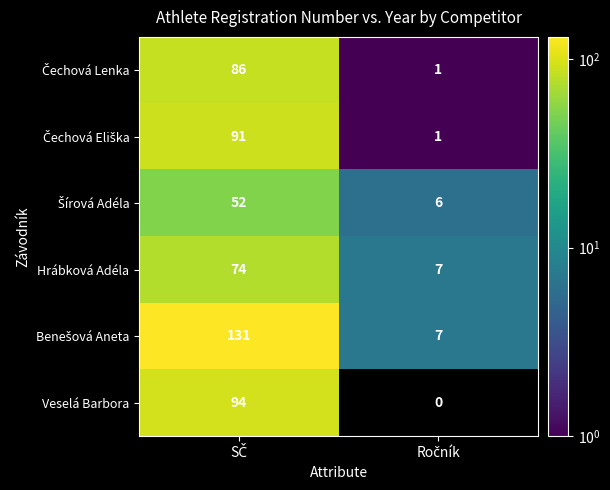

What is the maximum value shown in the chart?

131